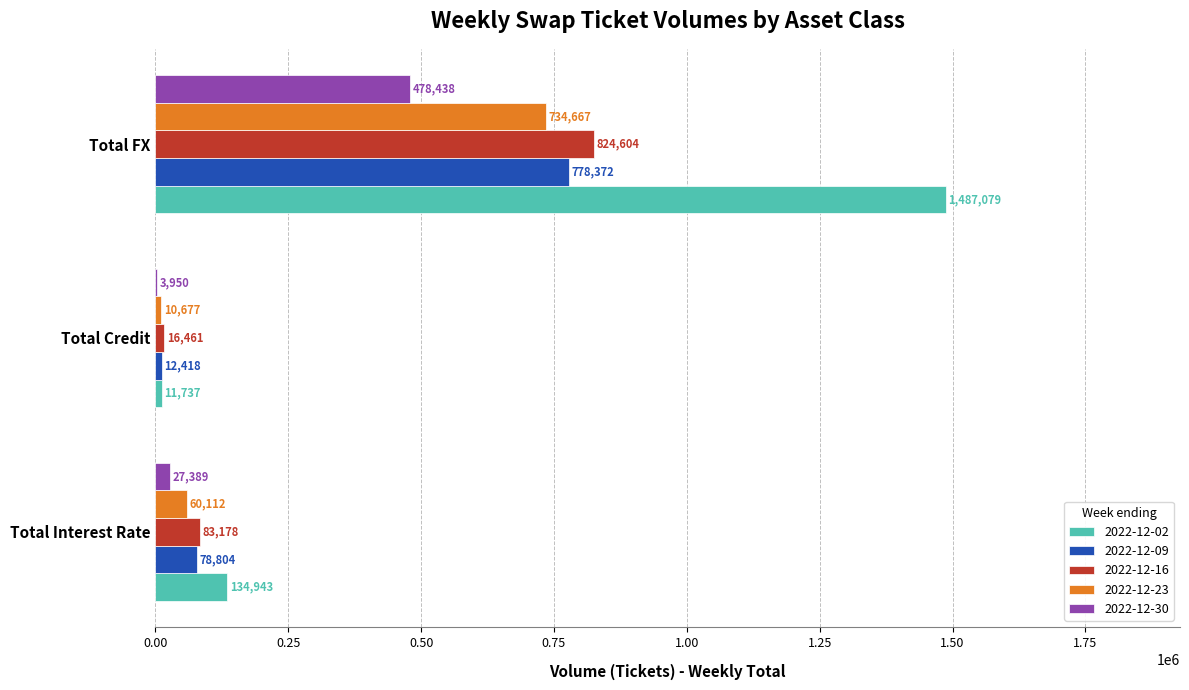

True or false: 2022-12-16 has a value of 16461 at Total Credit.

True